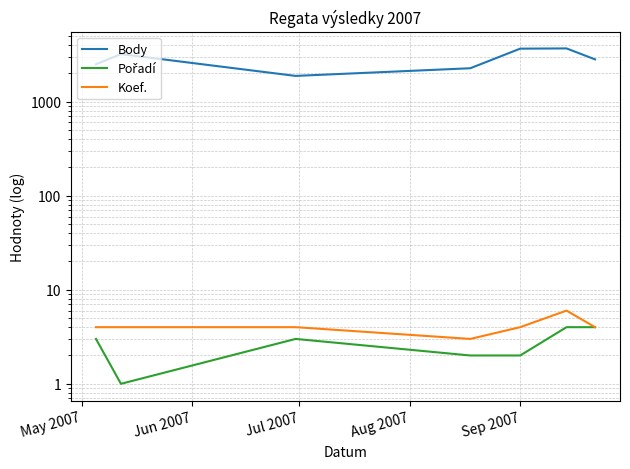

What is the average value of the Body series?

2854